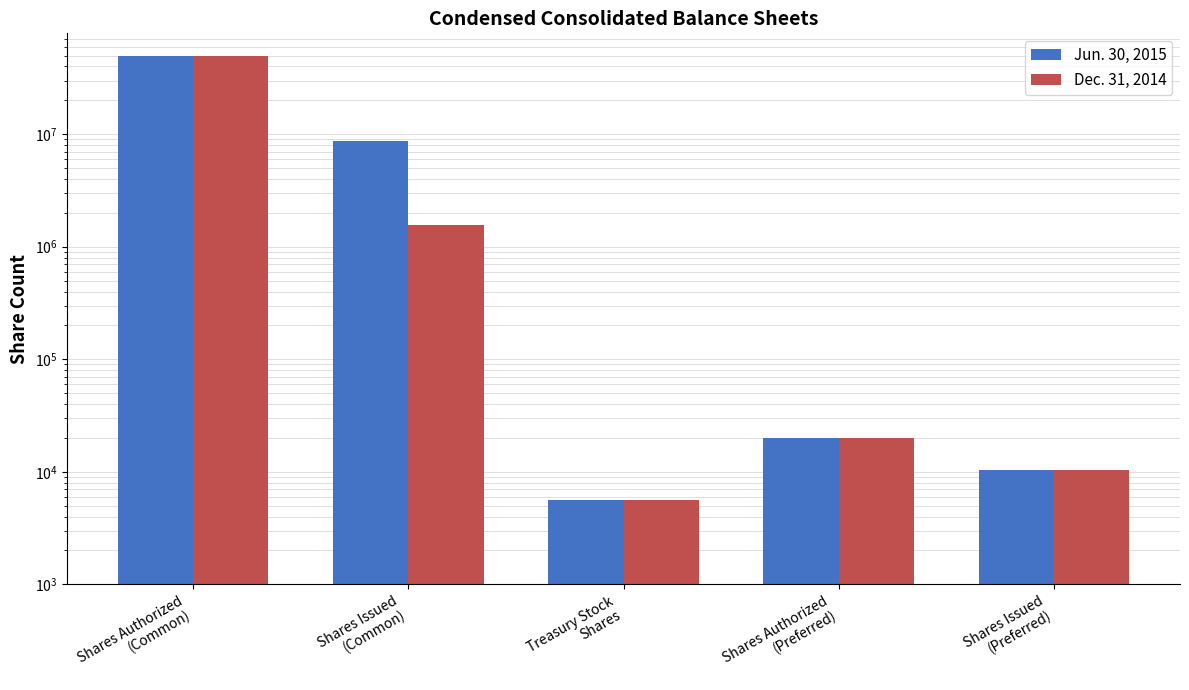

What is the approximate value of Dec. 31, 2014 at Shares Authorized
(Common), to the nearest 50?

50000000